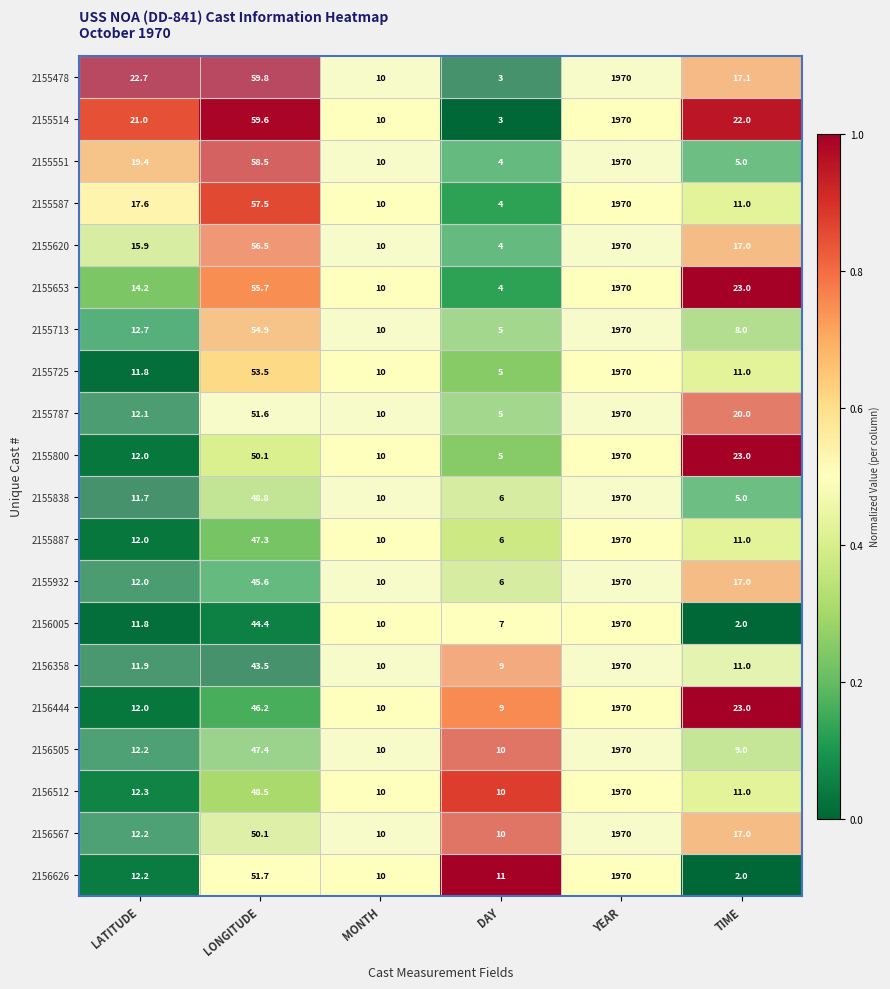

Is the value of 2155787 at YEAR greater than the value of 2155478 at LONGITUDE?

Yes